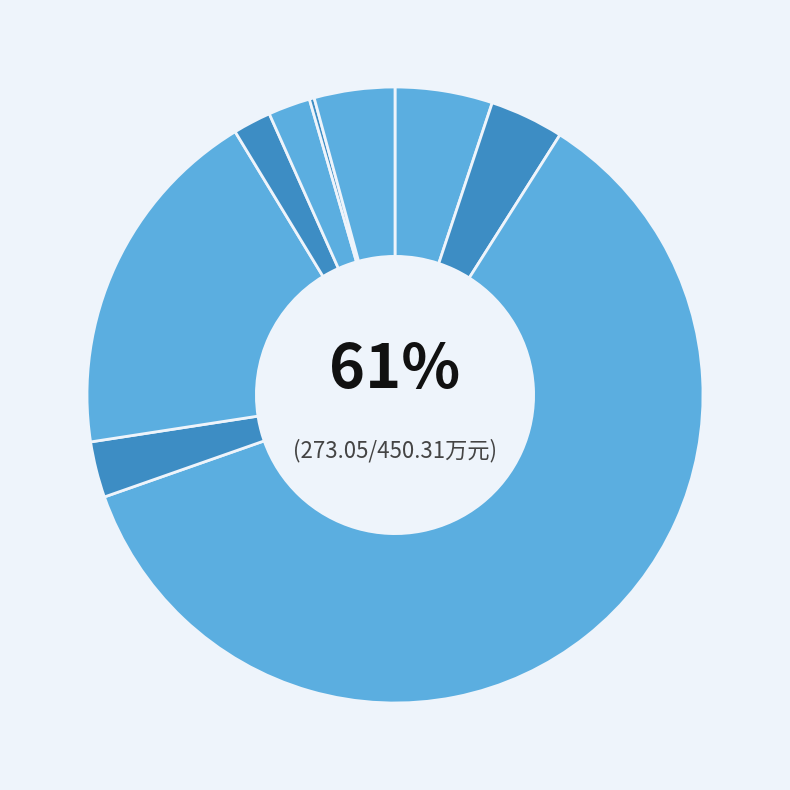

The 基本公共卫生服务 slice represents 32% of the pie. True or false?

False